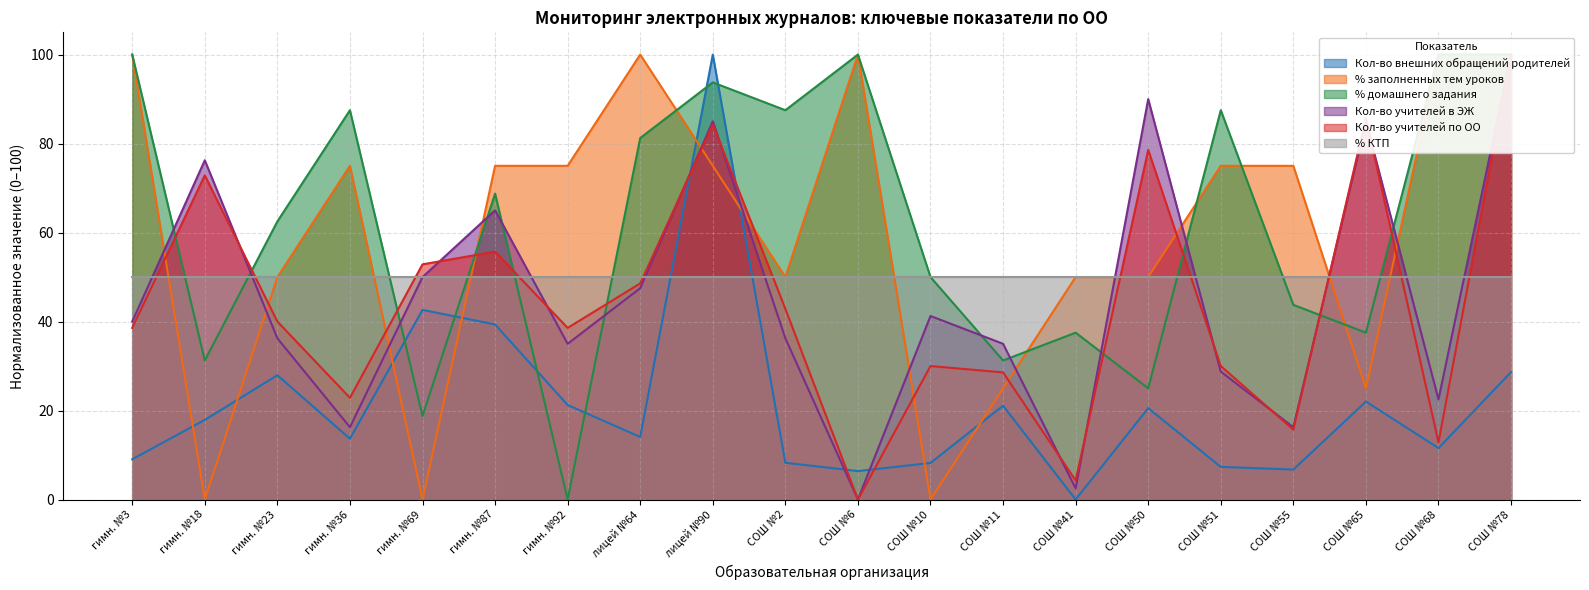

What is the value of the Кол-во учителей по ОО point at the 20th from the left?

100.0